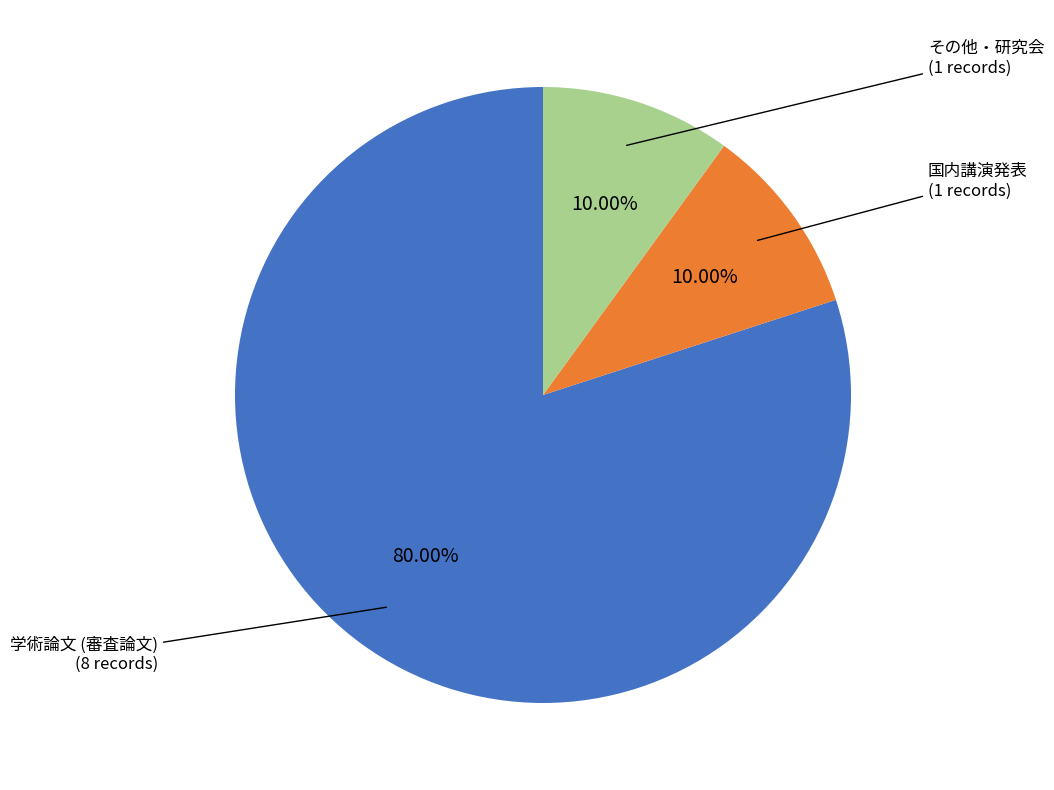

Which category has the biggest portion of the pie?

学術論文 (審査論文)